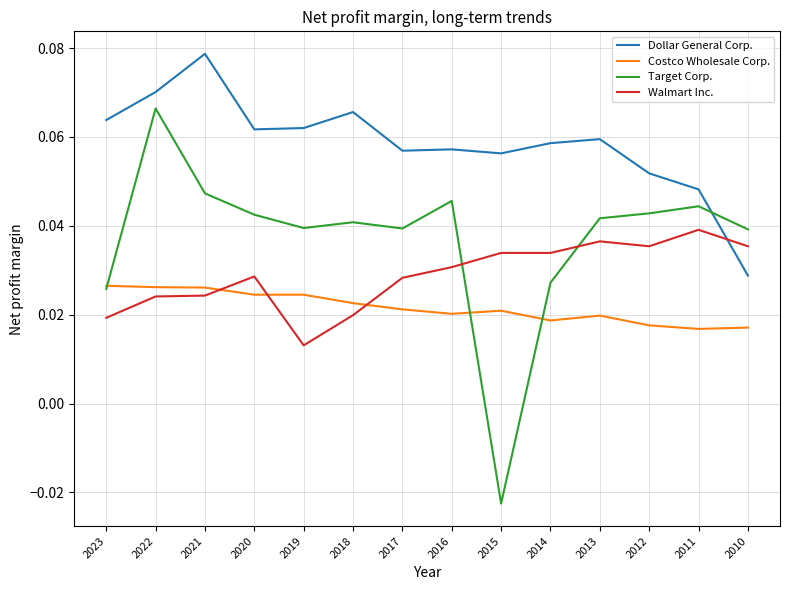

Which label corresponds to the largest value in the chart?

2021